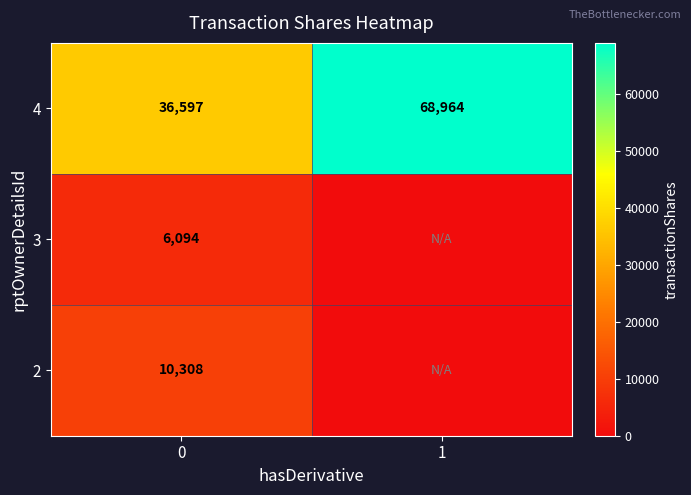

What is the total value across all series at 0?

52999